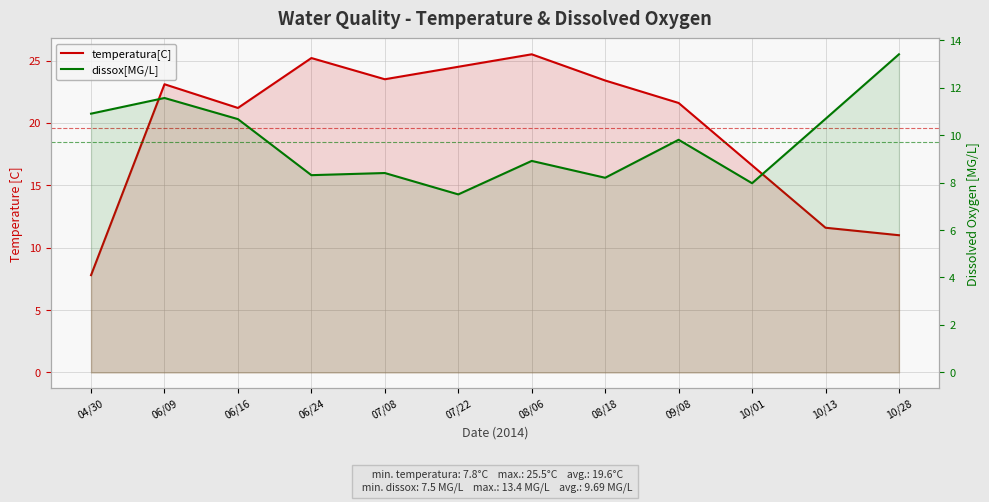

What is the lowest value of the dissox[MG/L] series?

7.5